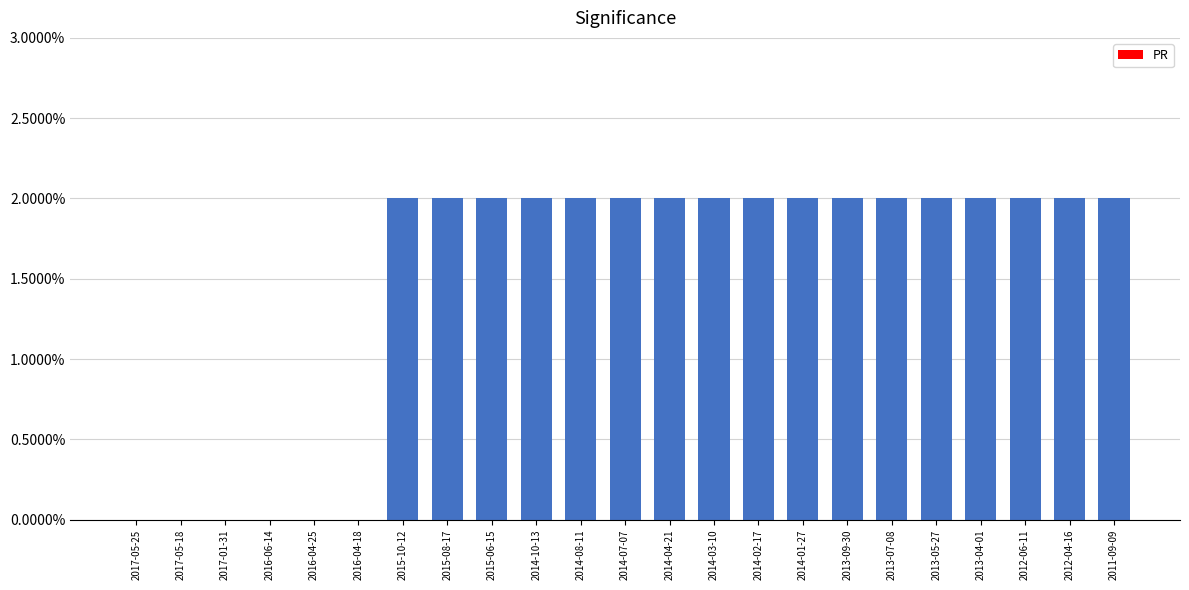

Reading left to right, extract all data points from this chart.

2017-05-25=0	2017-05-18=0	2017-01-31=0	2016-06-14=0	2016-04-25=0	2016-04-18=0	2015-10-12=2	2015-08-17=2	2015-06-15=2	2014-10-13=2	2014-08-11=2	2014-07-07=2	2014-04-21=2	2014-03-10=2	2014-02-17=2	2014-01-27=2	2013-09-30=2	2013-07-08=2	2013-05-27=2	2013-04-01=2	2012-06-11=2	2012-04-16=2	2011-09-09=2